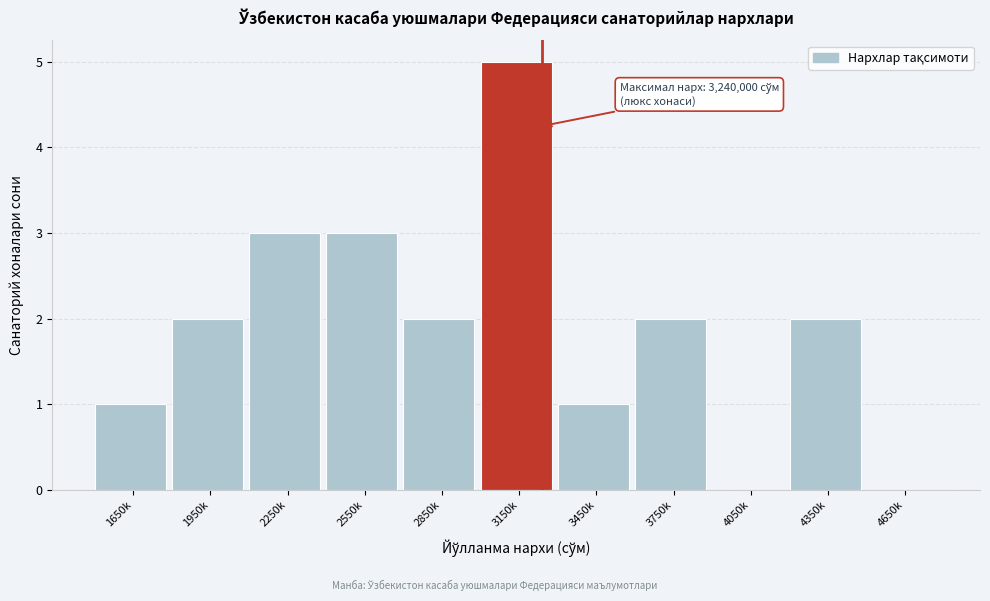

Reading left to right, transcribe all the data shown in this chart.

1650k=1	1950k=2	2250k=3	2550k=3	2850k=2	3150k=5	3450k=1	3750k=2	4050k=0	4350k=2	4650k=0